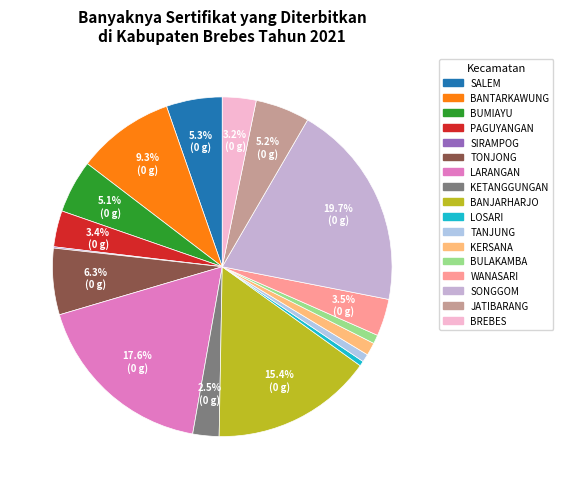

What is the total percentage of SIRAMPOG and KETANGGUNGAN?

2.5%